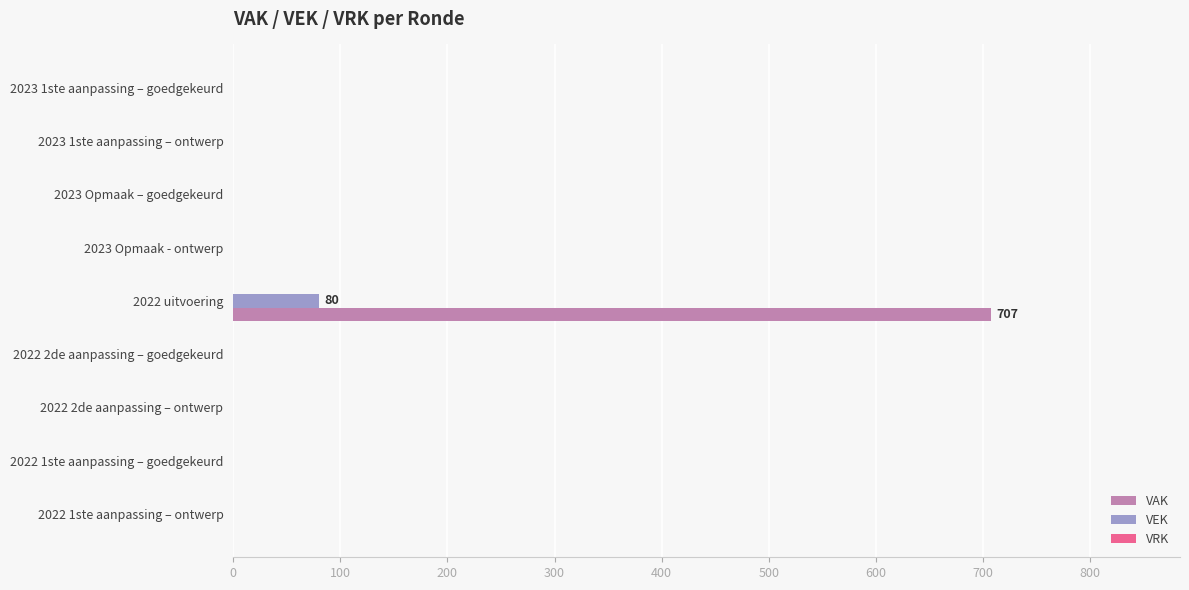

What is the highest value of the VEK series?

80